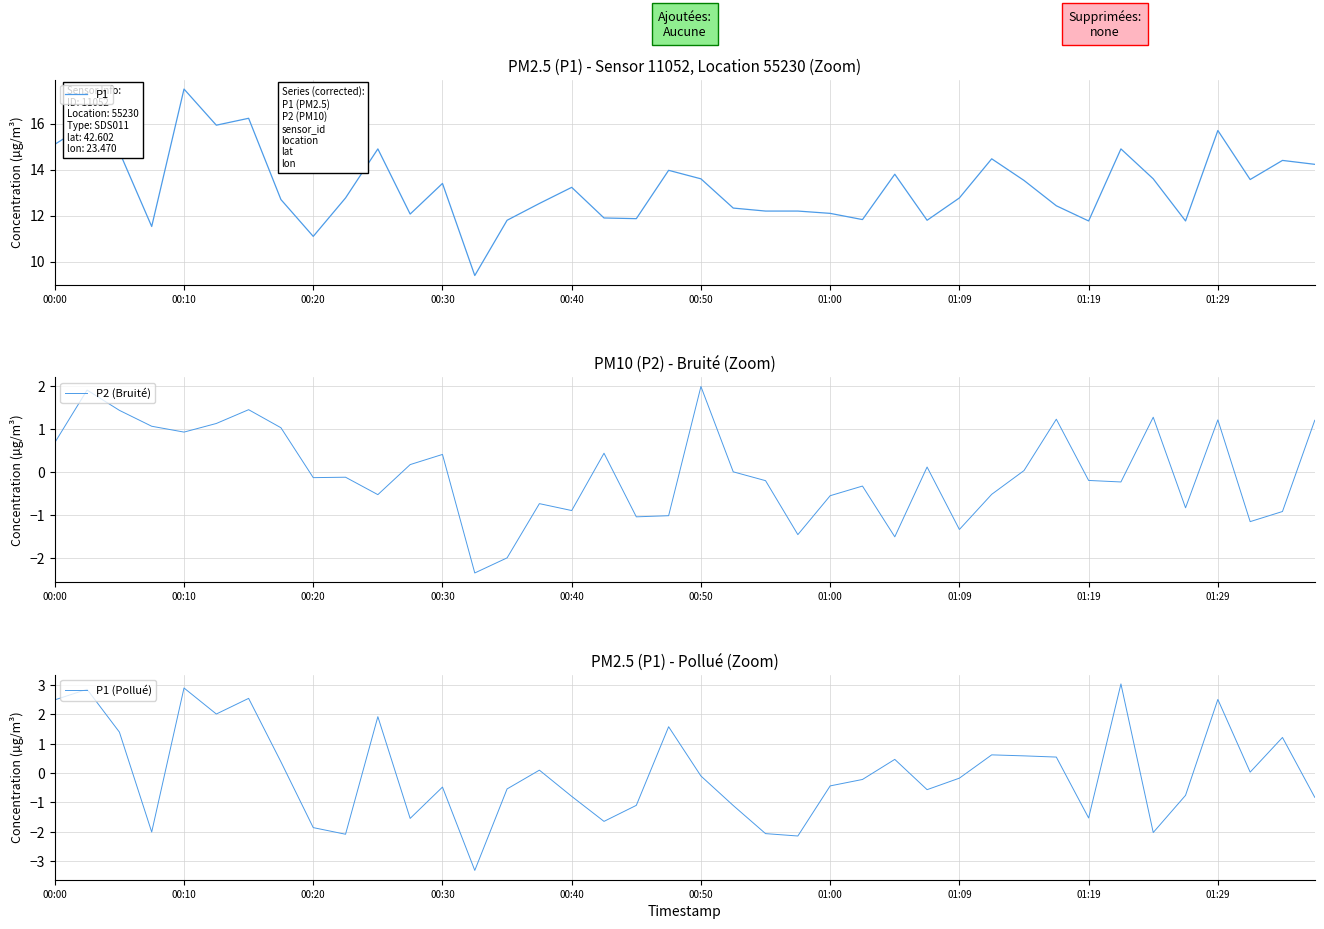

Where does the P1 series first go above 13?

00:00